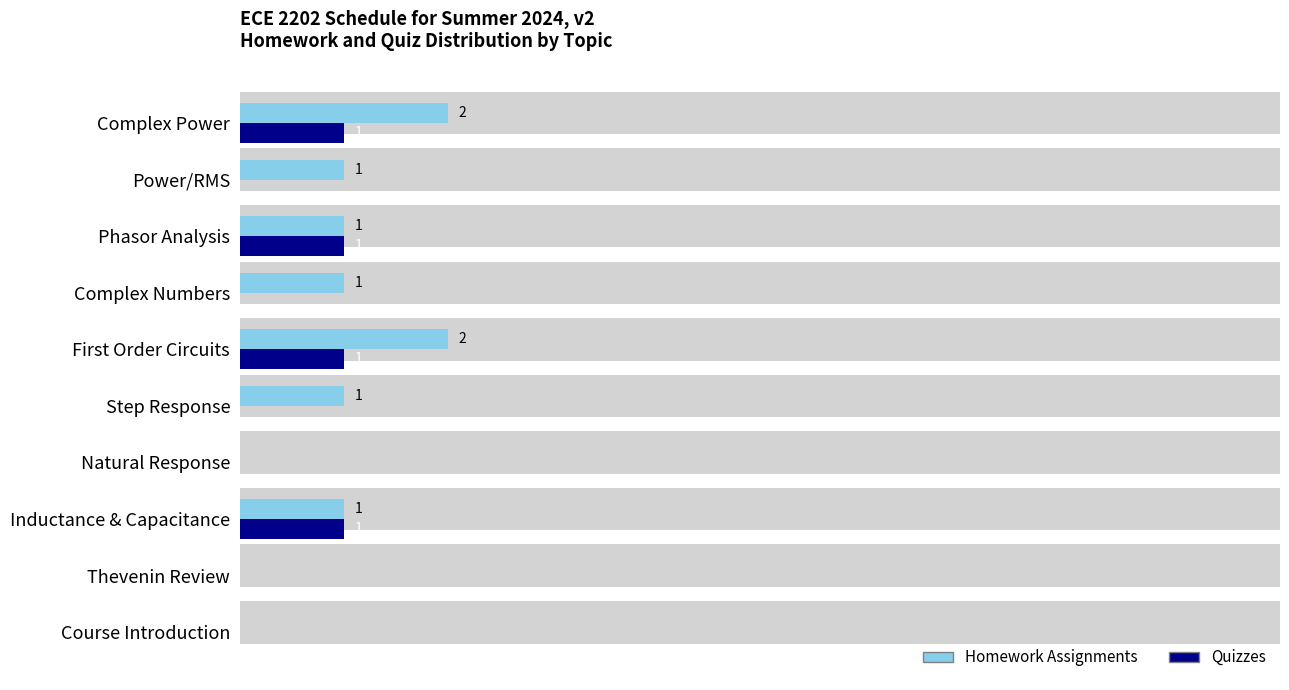

At how many categories does at least one series exceed 0?

7